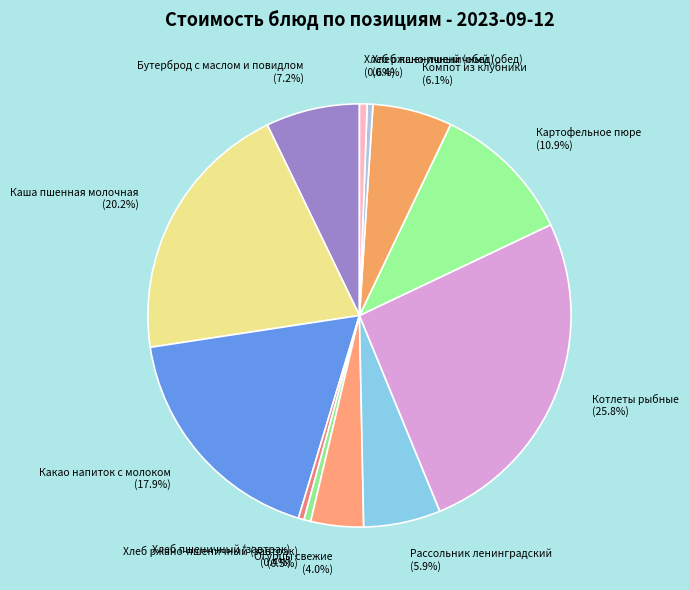

To the nearest percent, what percentage of the pie is Какао напиток с молоком?

18%